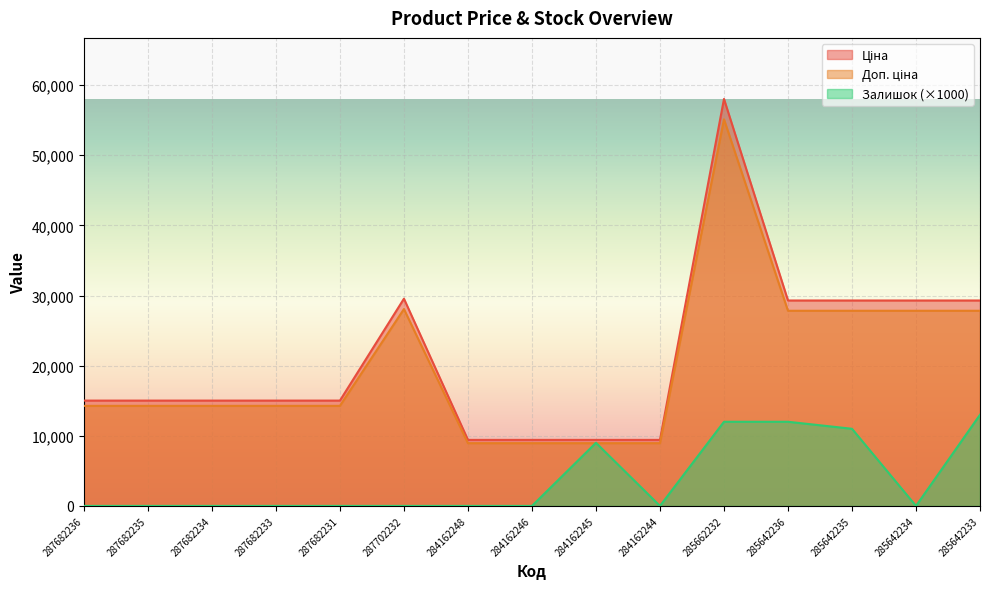

True or false: Залишок and Ціна intersect in this chart.

False